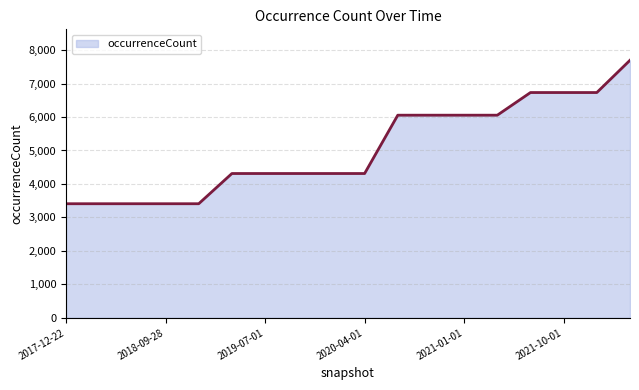

What is the difference between the maximum and minimum values?

4288